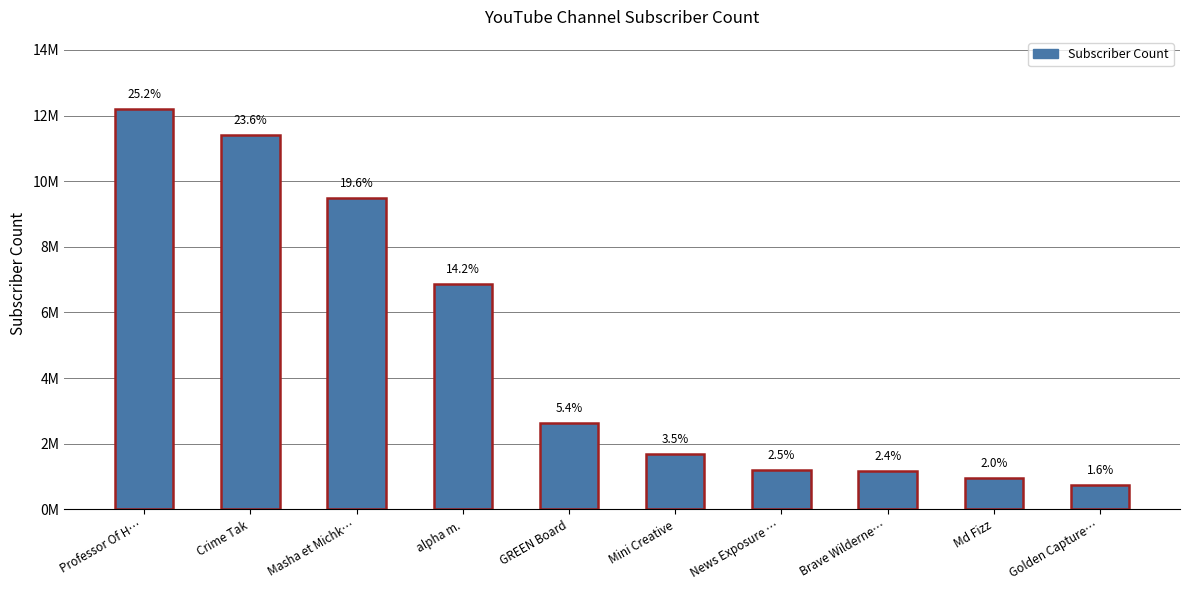

Are the bars horizontal?

No